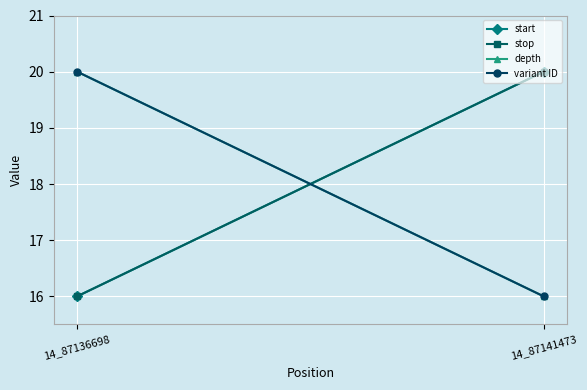

At how many categories does at least one series exceed 17?

2